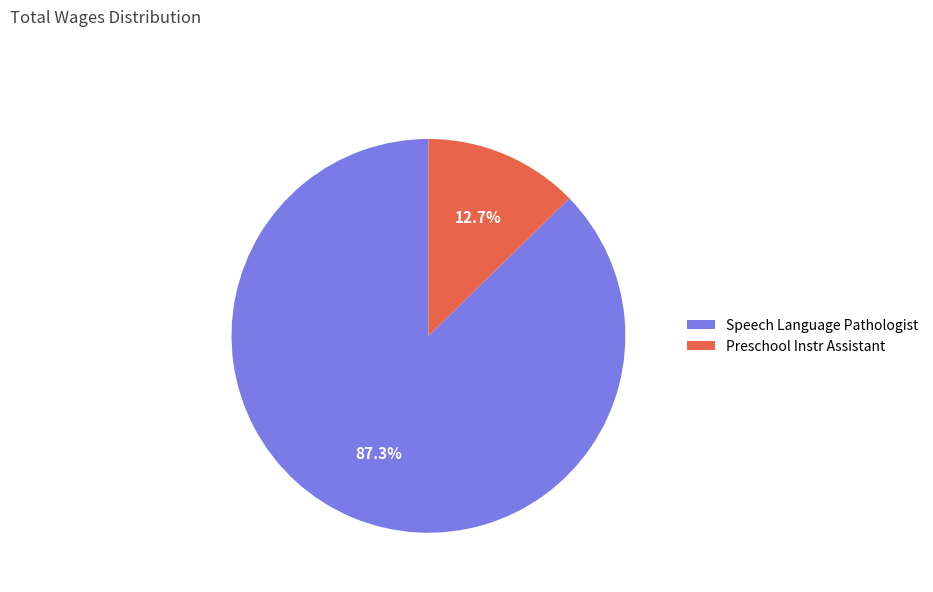

To the nearest percent, what is the difference between the largest and smallest slice percentages?

75%